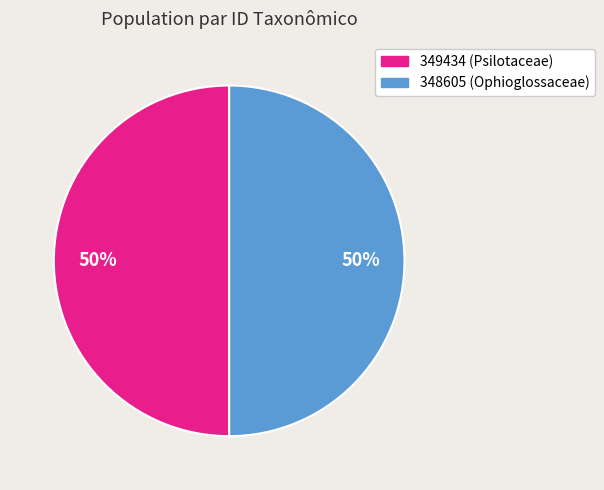

Approximately how many times larger is the value at 349434 compared to 348605?

1.0